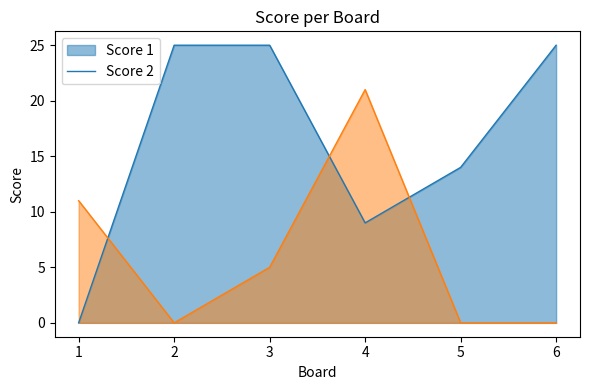

What is the difference between the maximum and minimum values in the Score 1 series?

25